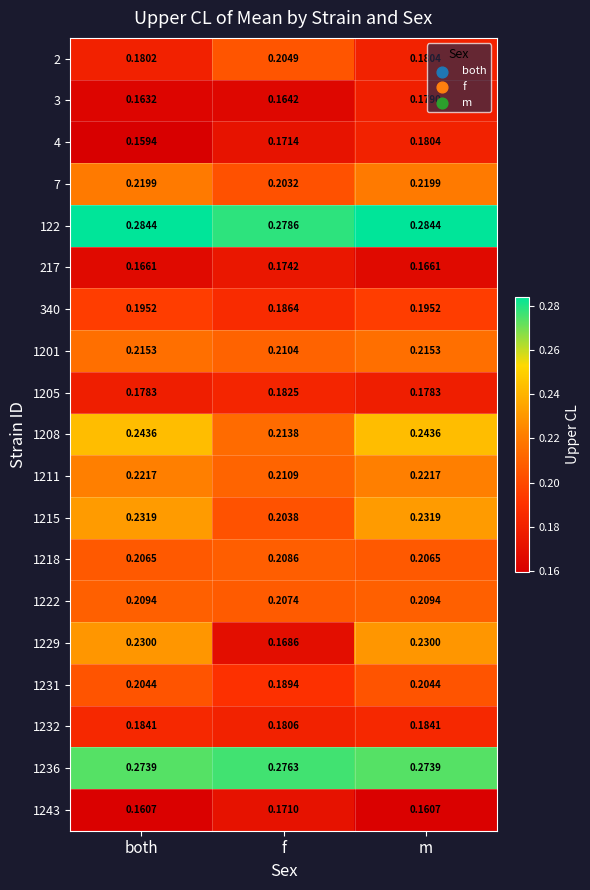

At which label is 3 closest to 0?

both